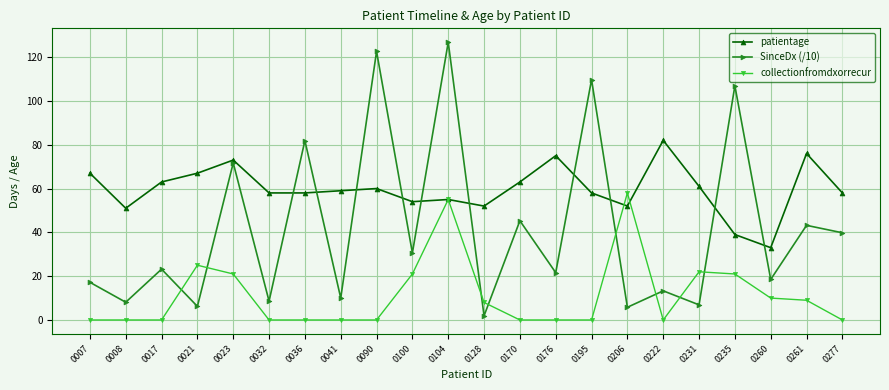

What is the value of the SinceDx (/10) point at the 22nd from the left?

39.8